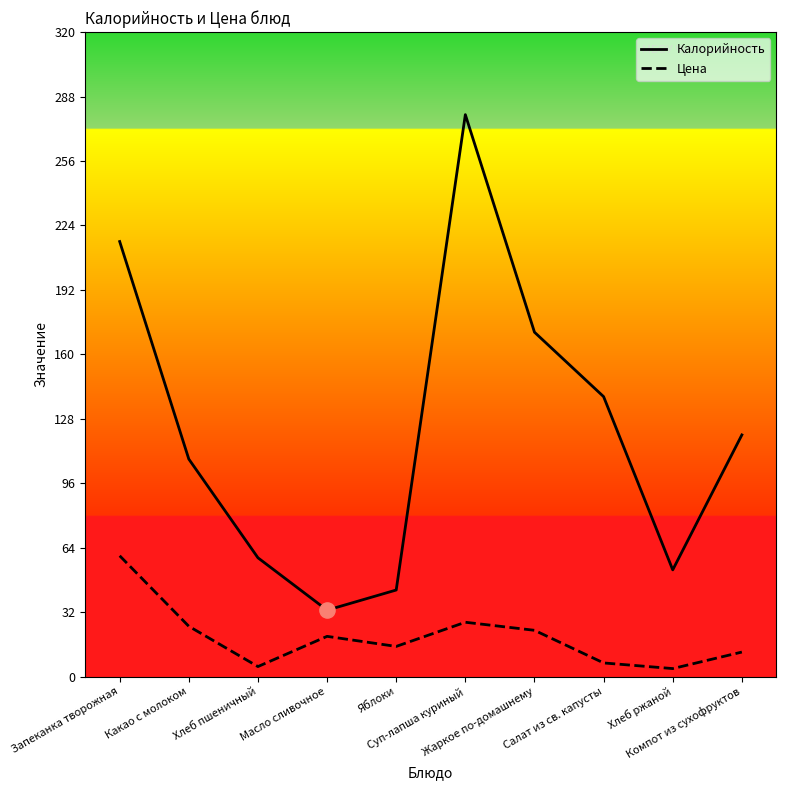

What are all the series names shown in the legend?

Калорийность, Цена